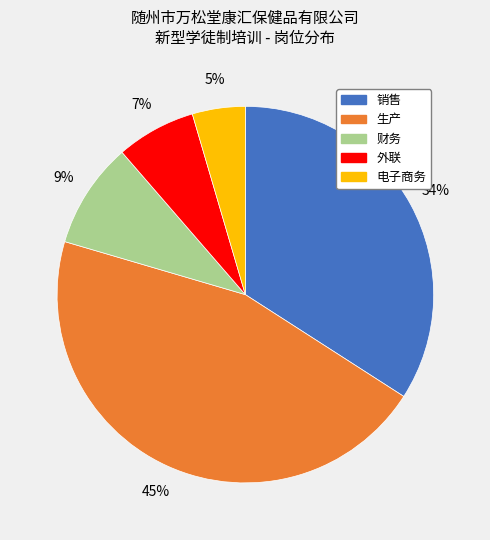

Which has a higher value, 外联 or 财务?

财务